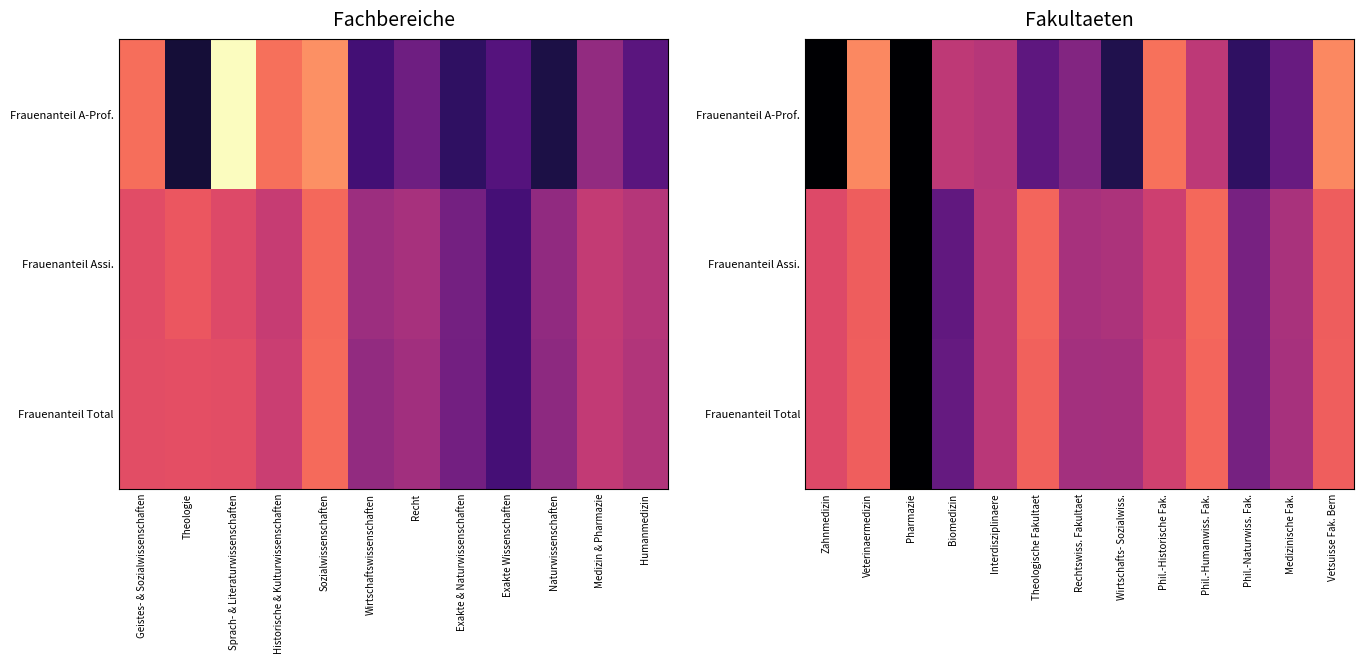

What is the sum of the Frauenanteil Assi. values at Wirtschafts- Sozialwiss. and Zahnmedizin?

1.1